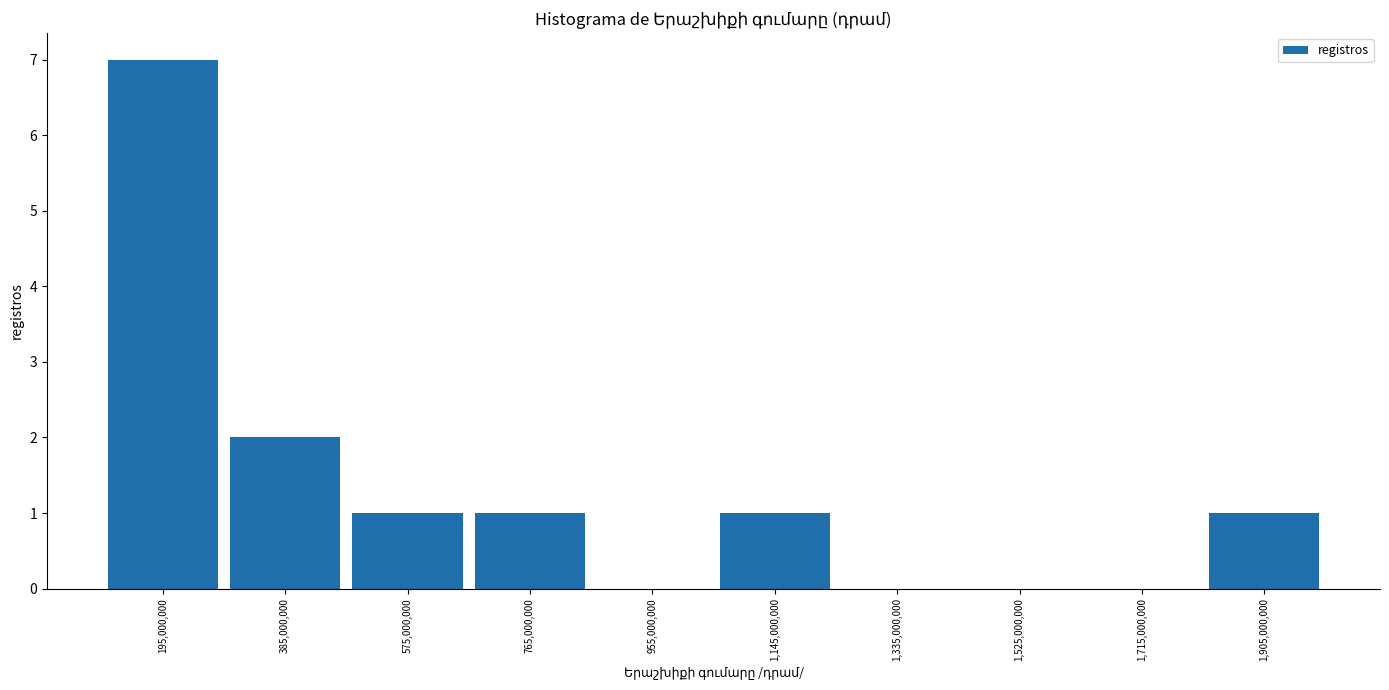

Reading left to right, list every bar in this chart as the range it spans on the x-axis followed by its height. Neither the bar edges nor the heights are printed on the chart, so give them approximately, as read against the axes.

100000000 to 290000000: 7
290000000 to 480000000: 2
480000000 to 670000000: 1
670000000 to 860000000: 1
860000000 to 1050000000: 0
1050000000 to 1240000000: 1
1240000000 to 1430000000: 0
1430000000 to 1620000000: 0
1620000000 to 1810000000: 0
1810000000 to 2000000000: 1